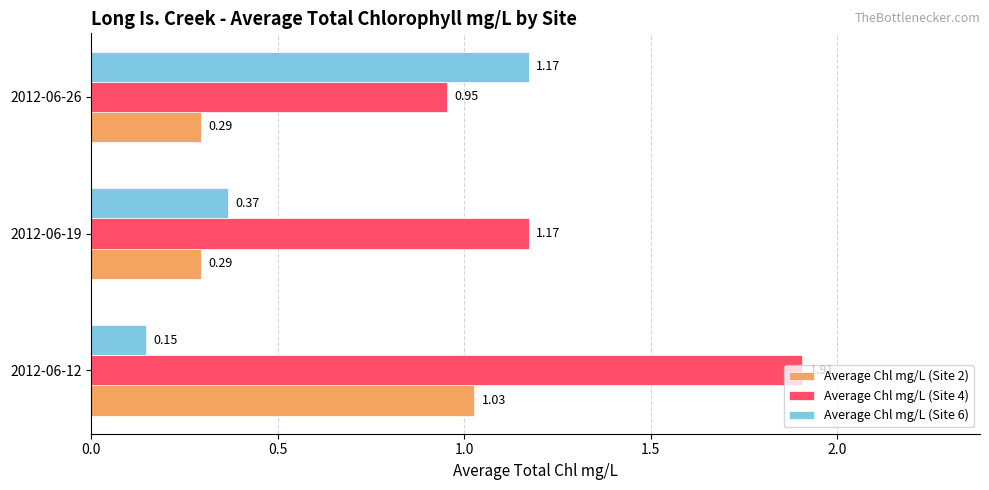

What is the total value across all series at 2012-06-26?

2.4